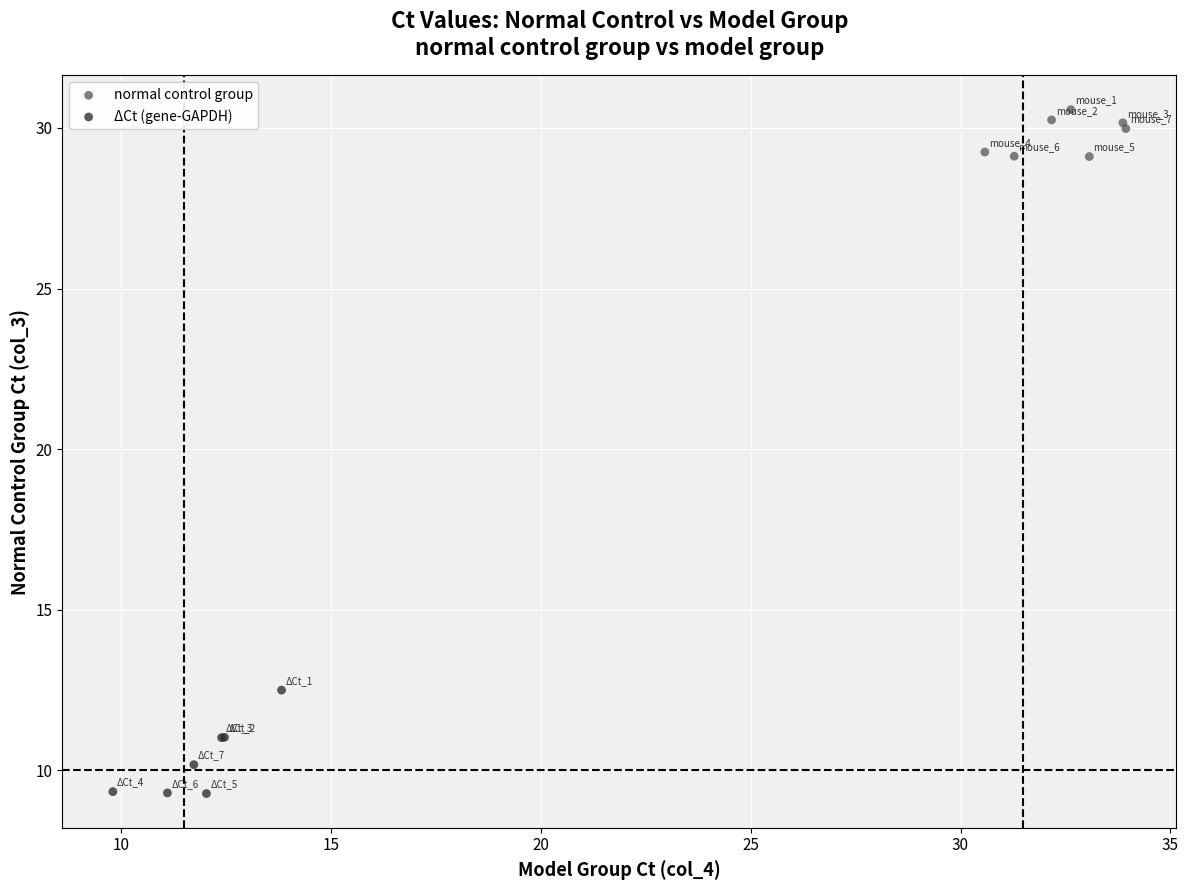

Which series contains the highest Y value?

normal control group